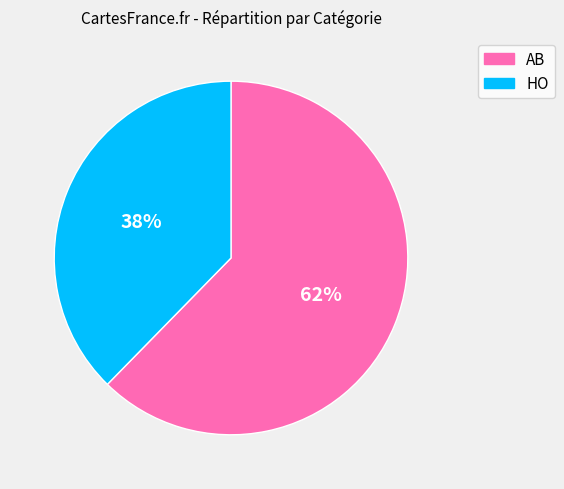

Between AB and HO, which is larger?

AB